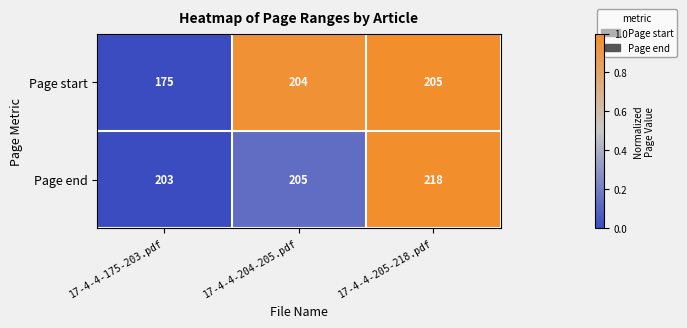

At which label is Page start closest to 190?

17-4-4-204-205.pdf